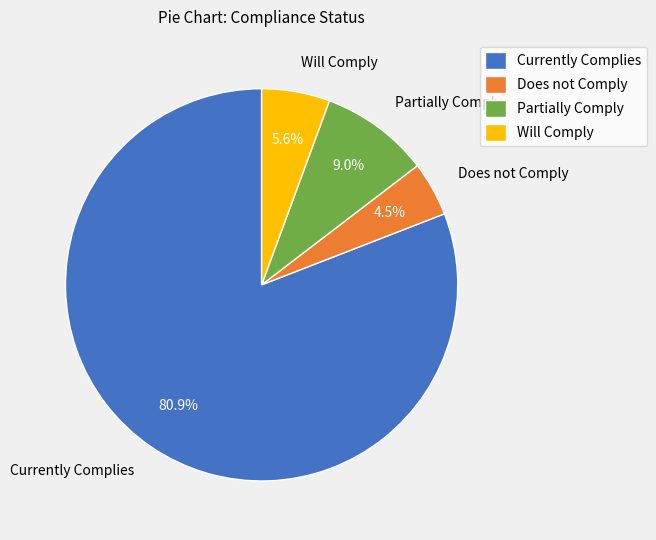

Which category has the biggest portion of the pie?

Currently Complies